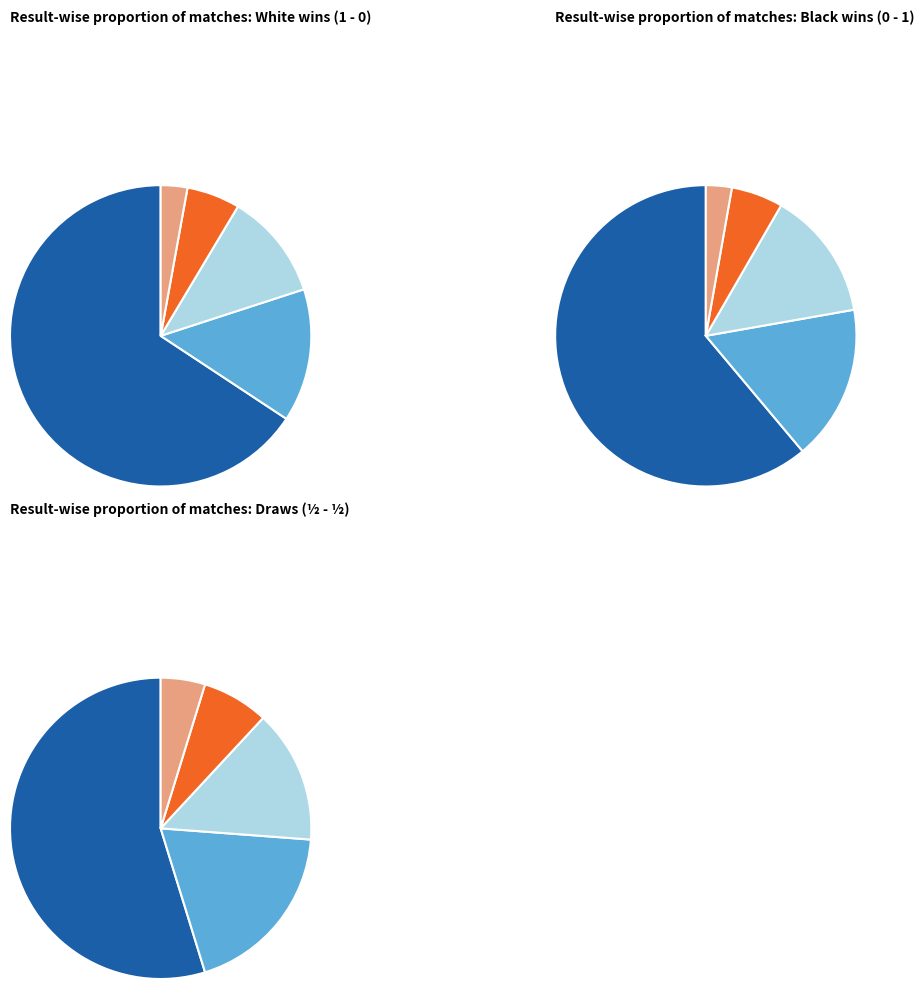

What is the largest slice in the pie chart?

1 - 0